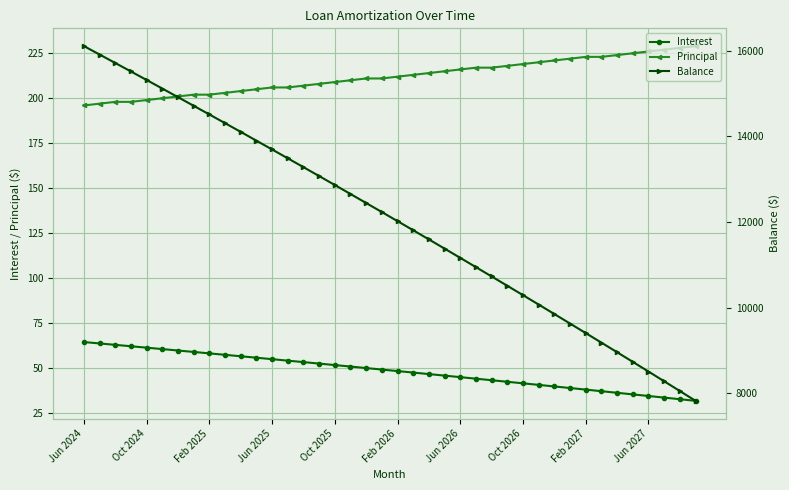

What is the sum of the Principal values at Jun 2024 and 10?

400.0